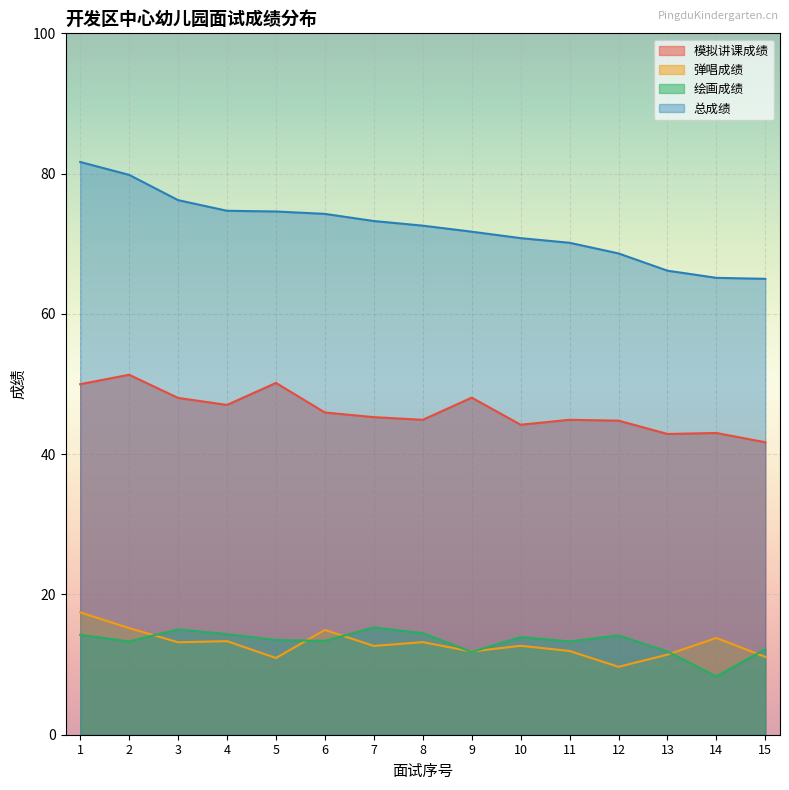

Rank the series by their maximum value, from highest to lowest.

总成绩, 模拟讲课成绩, 弹唱成绩, 绘画成绩